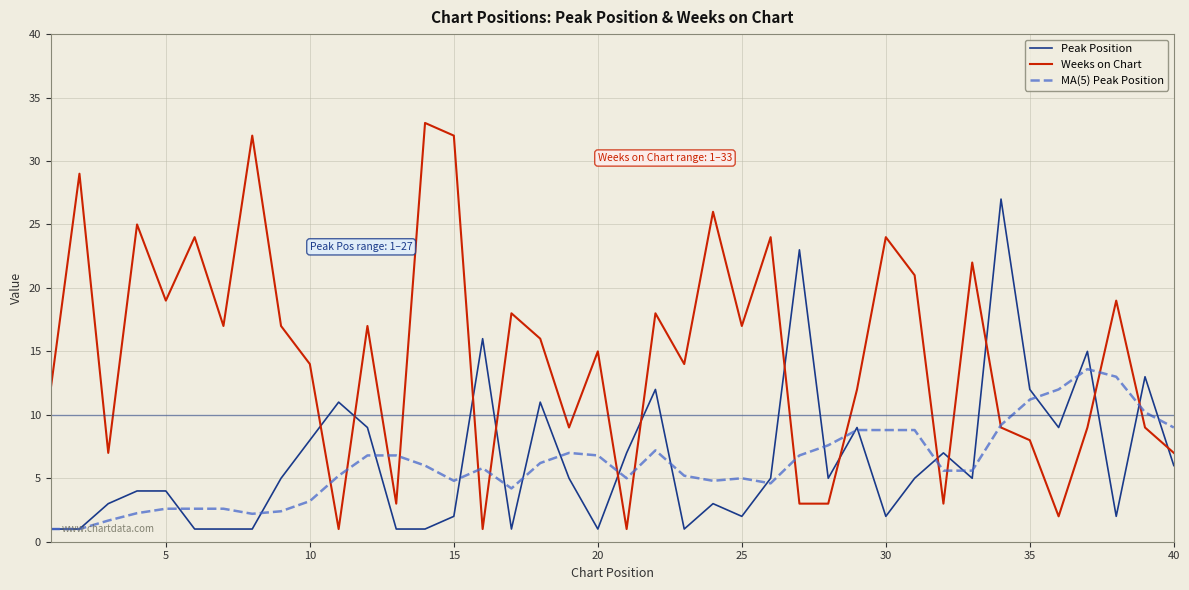

What is the minimum value shown in the chart?

1.0